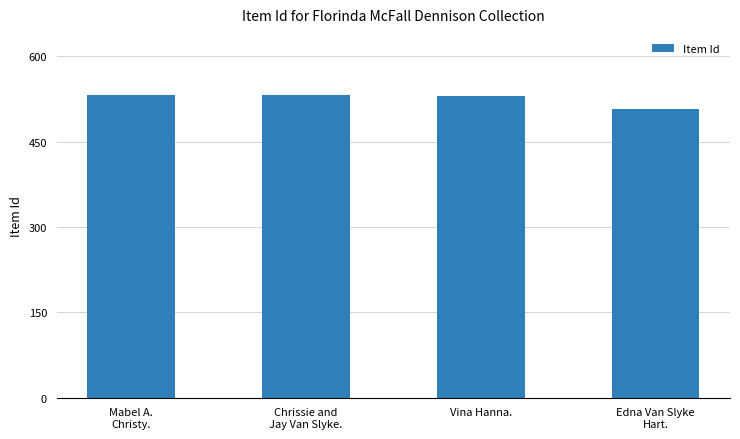

What is the greatest value displayed?

533